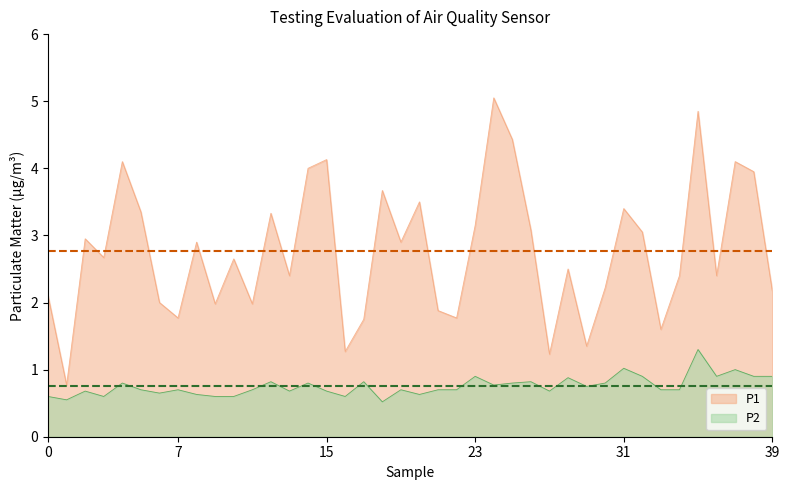

List the series in order of their overall mean, highest first.

P1, P2